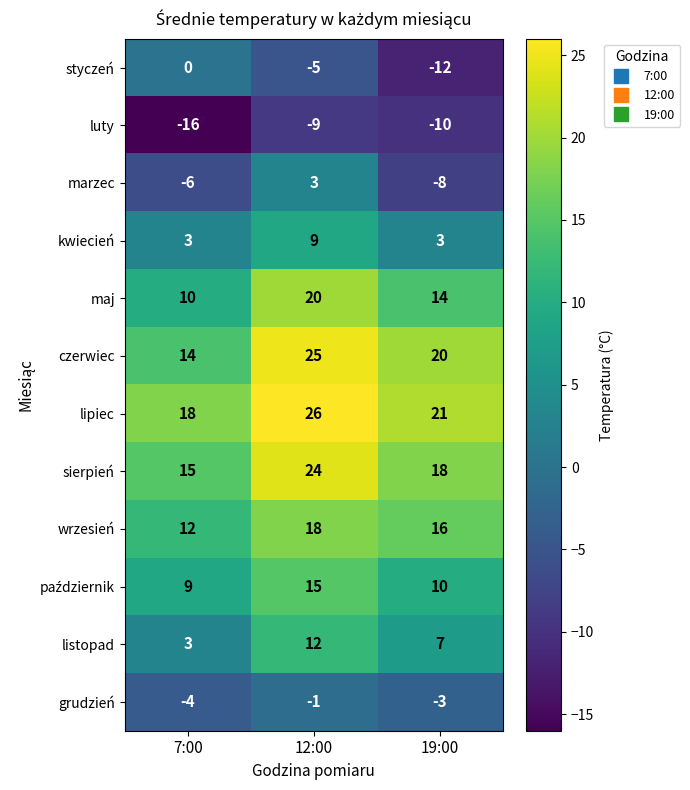

Which series has the widest spread of values?

styczeń